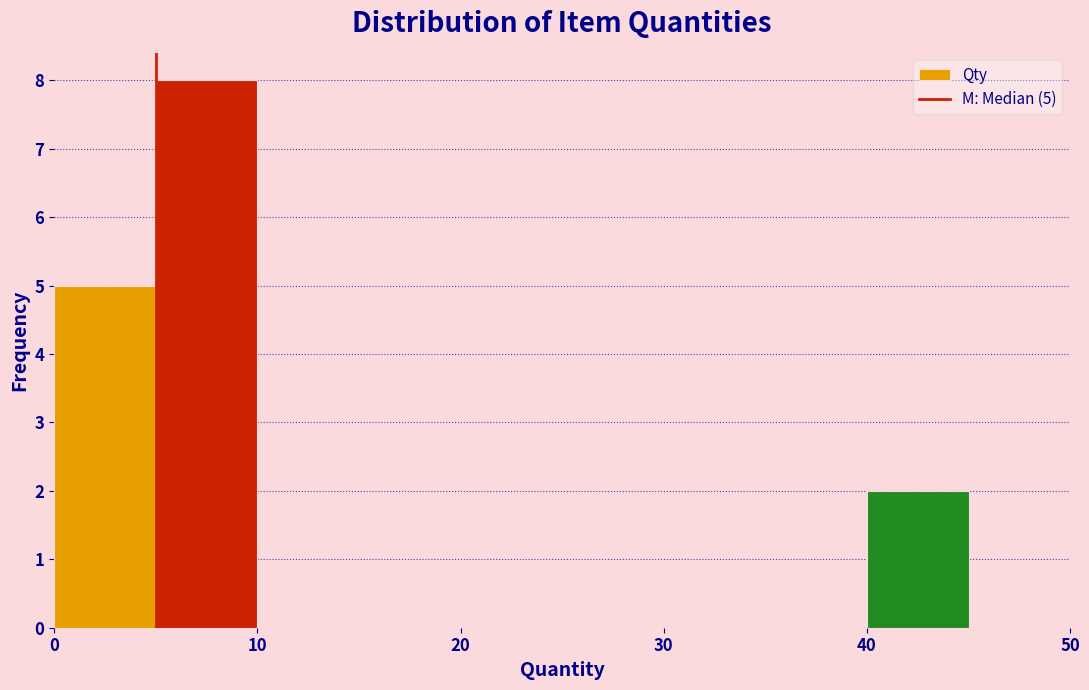

Over which range of the x-axis is the bar tallest?

5 to 10